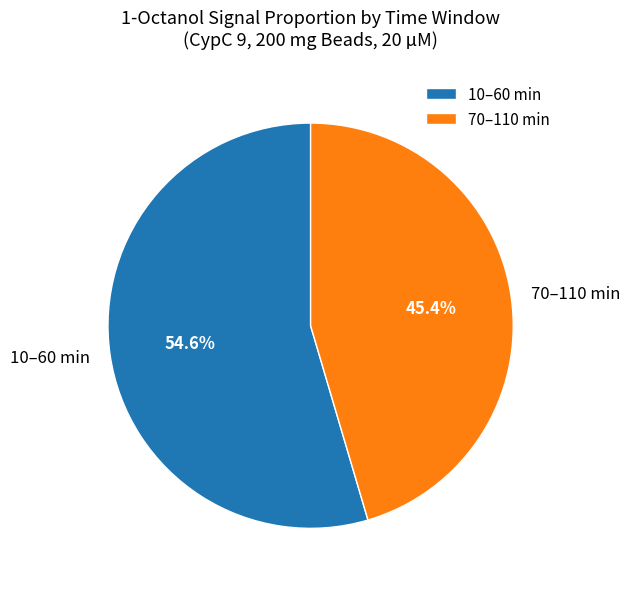

Is the sum of 70–110 min and 10–60 min greater than half?

Yes